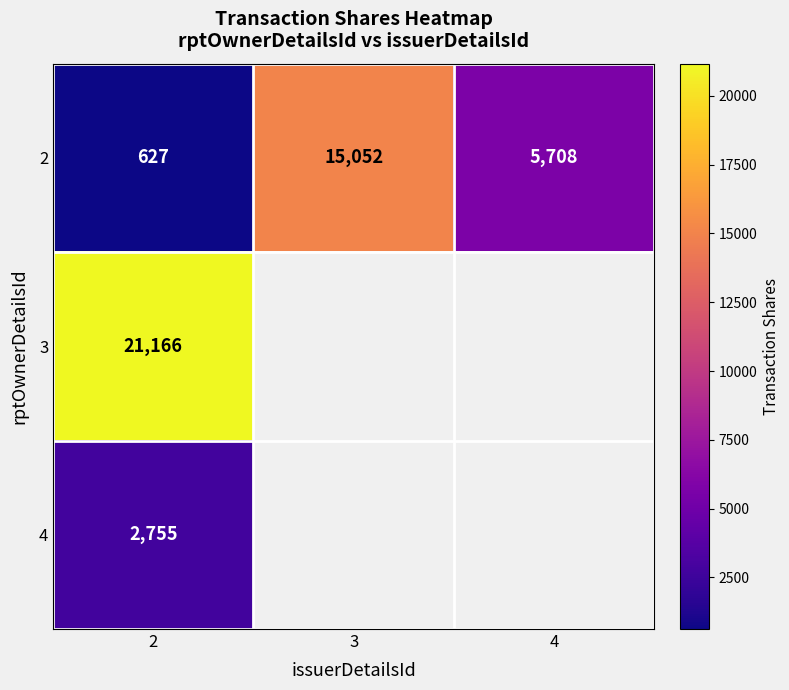

Is it true that 2 equals 5708 at 4?

True